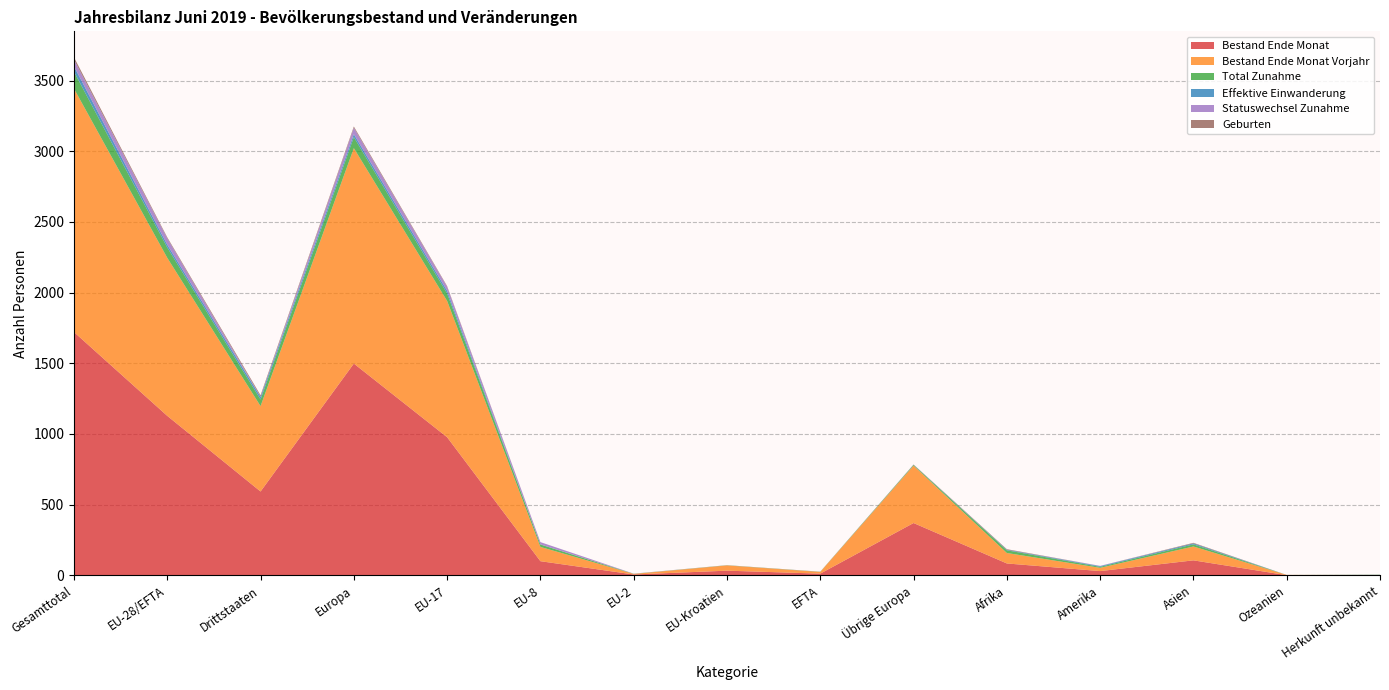

Reading left to right, what are all the values shown in this chart?

Bestand Ende Monat: Gesamttotal=1721	EU-28/EFTA=1128	Drittstaaten=593	Europa=1498	EU-17=977	EU-8=100	EU-2=6	EU-Kroatien=33	EFTA=12	Übrige Europa=370	Afrika=84	Amerika=30	Asien=106	Ozeanien=1	Herkunft unbekannt=2
Bestand Ende Monat Vorjahr: Gesamttotal=1722	EU-28/EFTA=1118	Drittstaaten=604	Europa=1524	EU-17=964	EU-8=101	EU-2=4	EU-Kroatien=37	EFTA=12	Übrige Europa=406	Afrika=74	Amerika=23	Asien=98	Ozeanien=2	Herkunft unbekannt=1
Total Zunahme: Gesamttotal=120	EU-28/EFTA=73	Drittstaaten=47	Europa=78	EU-17=53	EU-8=17	EU-2=1	EU-Kroatien=1	EFTA=1	Übrige Europa=5	Afrika=19	Amerika=7	Asien=15	Ozeanien=0	Herkunft unbekannt=1
Effektive Einwanderung: Gesamttotal=38	EU-28/EFTA=20	Drittstaaten=18	Europa=21	EU-17=19	EU-8=1	EU-2=0	EU-Kroatien=0	EFTA=0	Übrige Europa=1	Afrika=4	Amerika=5	Asien=7	Ozeanien=0	Herkunft unbekannt=1
Statuswechsel Zunahme: Gesamttotal=47	EU-28/EFTA=45	Drittstaaten=2	Europa=45	EU-17=28	EU-8=16	EU-2=1	EU-Kroatien=0	EFTA=0	Übrige Europa=0	Afrika=0	Amerika=2	Asien=0	Ozeanien=0	Herkunft unbekannt=0
Geburten: Gesamttotal=17	EU-28/EFTA=7	Drittstaaten=10	Europa=9	EU-17=5	EU-8=0	EU-2=0	EU-Kroatien=1	EFTA=1	Übrige Europa=2	Afrika=4	Amerika=0	Asien=4	Ozeanien=0	Herkunft unbekannt=0